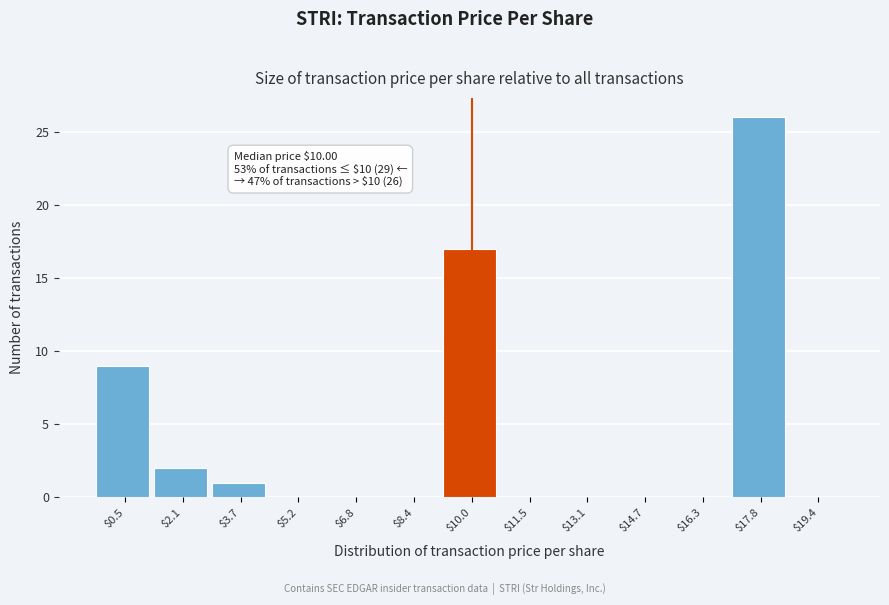

What is the maximum value shown in the chart?

26